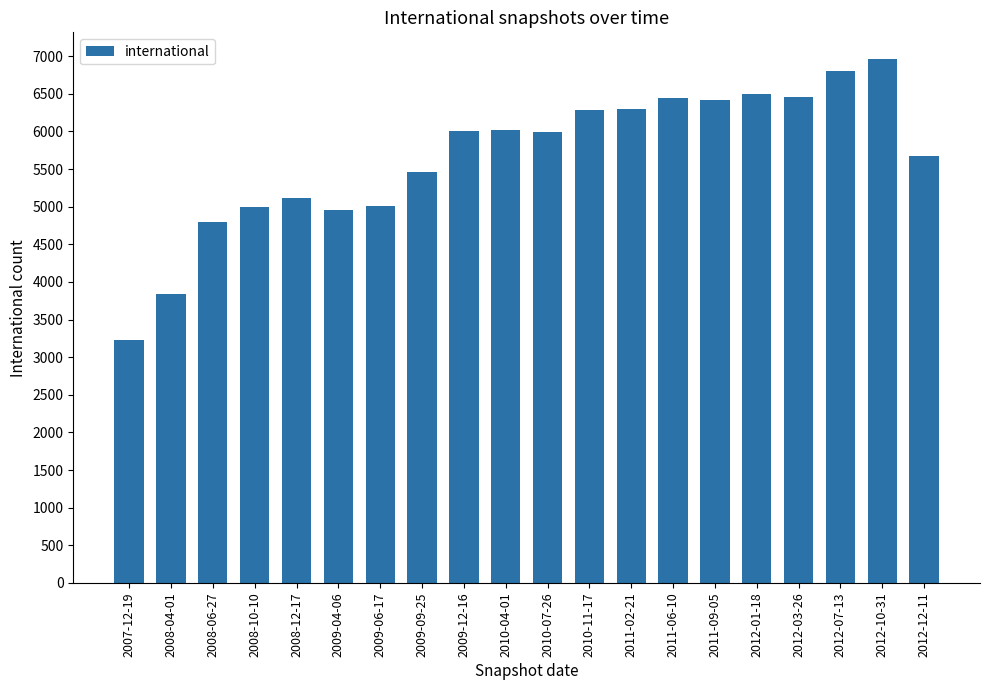

At which category does the chart reach its peak across all series?

2012-10-31